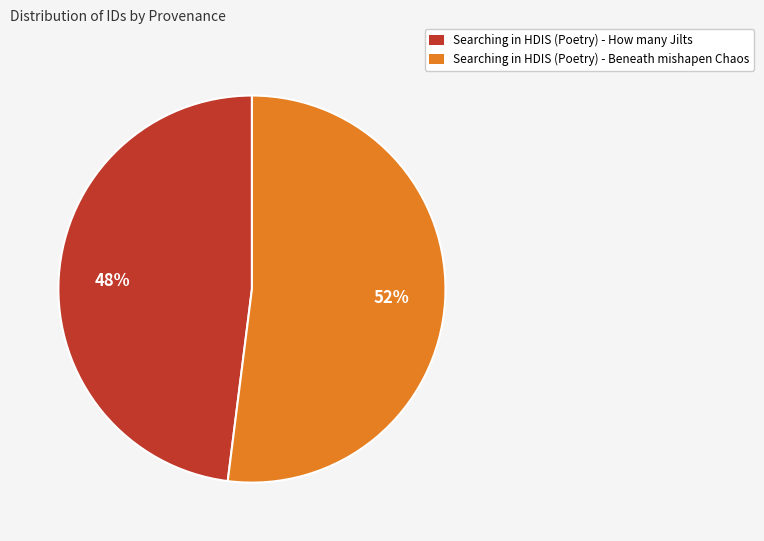

Is it true that Searching in HDIS (Poetry) - Beneath mishapen Chaos is 52% of the pie?

True